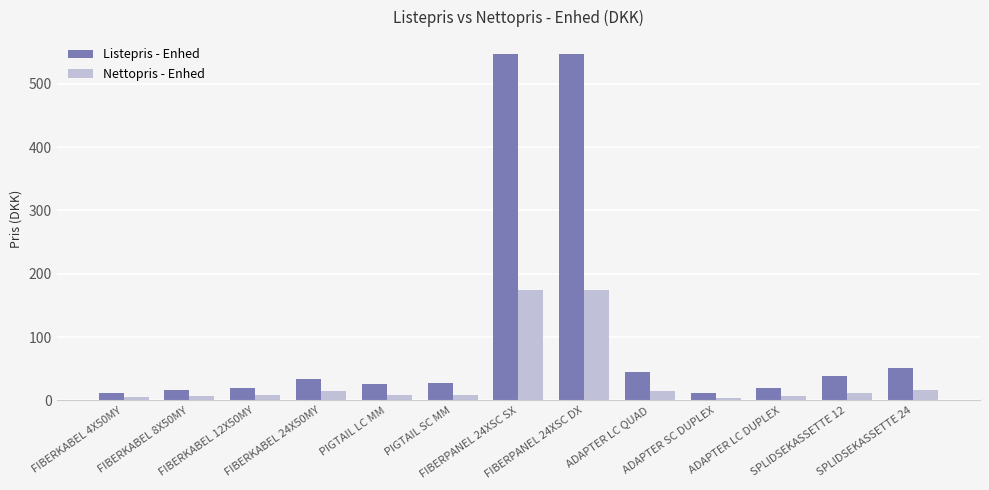

What is the maximum value shown in the chart?

546.5